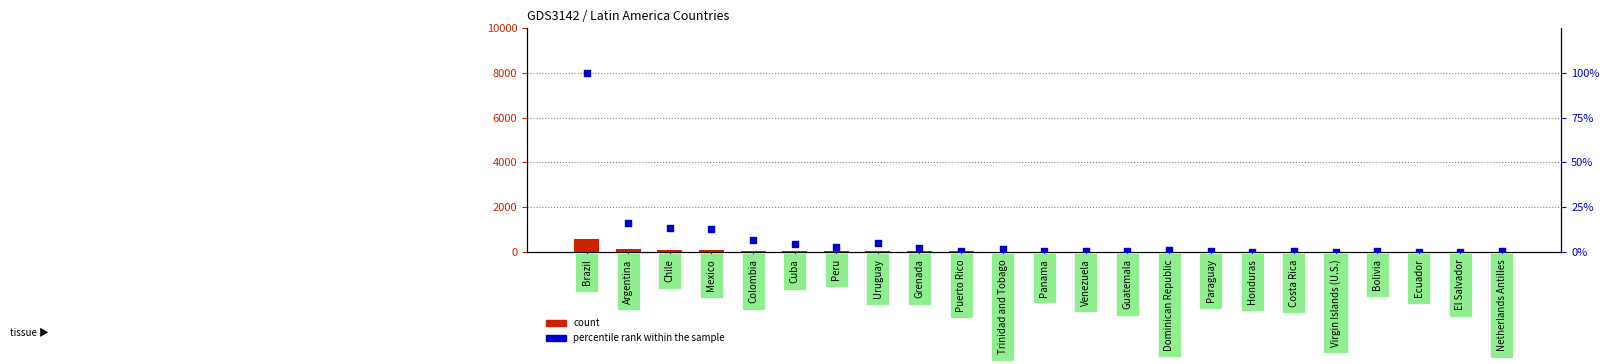

Is the value of count at Colombia greater than the value of percentile rank within the sample at Dominican Republic?

Yes